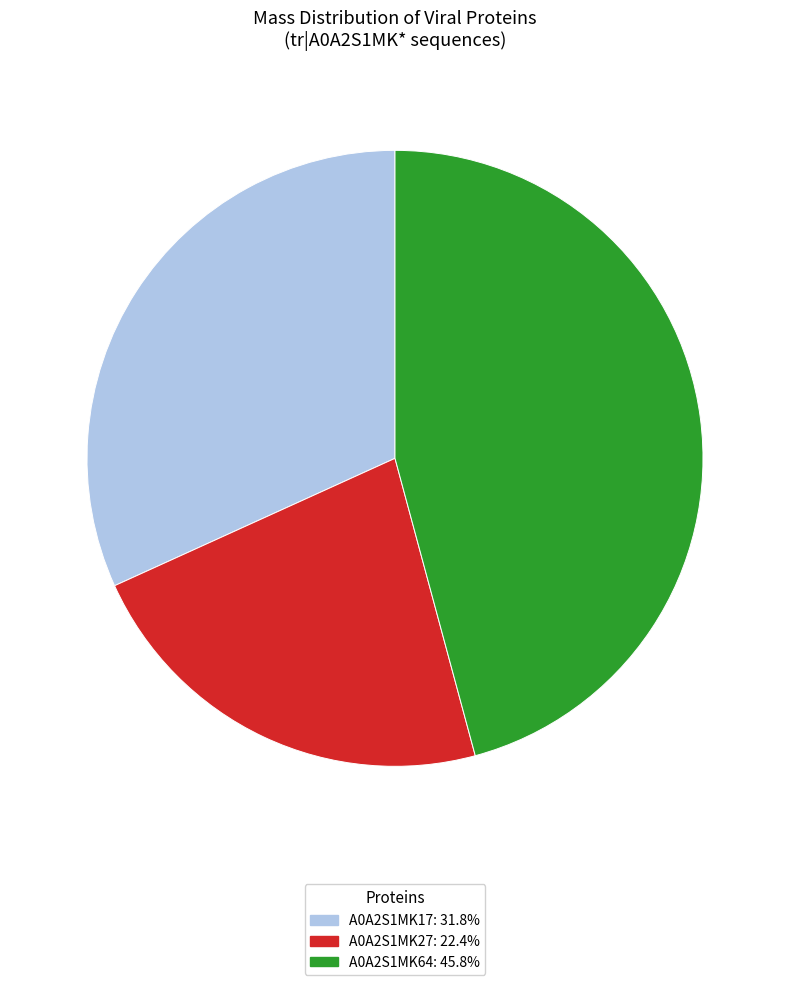

Approximately how many times larger is the value at A0A2S1MK17: 31.8% compared to A0A2S1MK27: 22.4%?

1.4